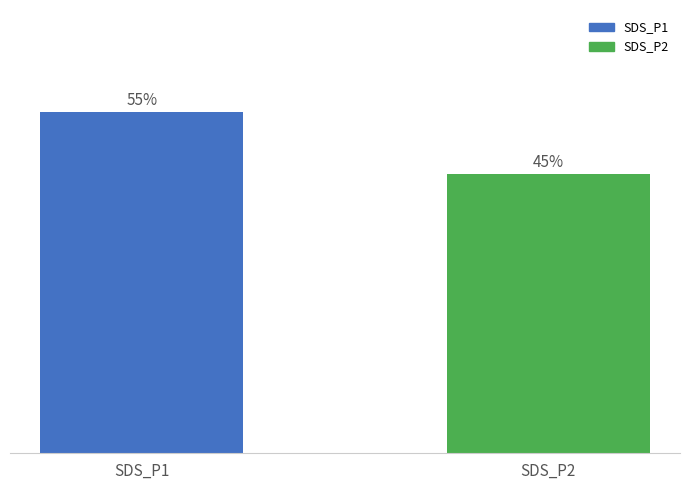

Where does the data first go above 54?

SDS_P1